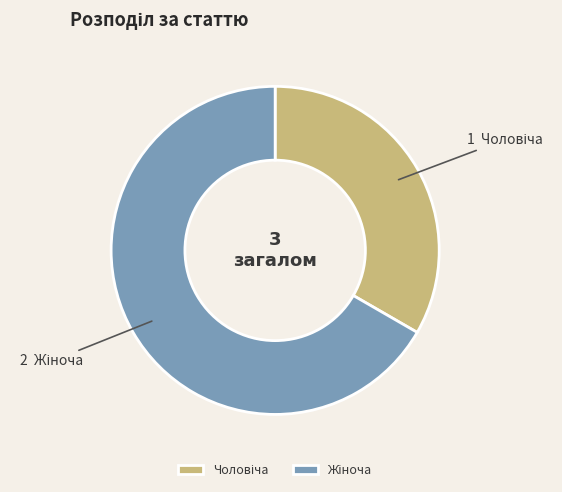

Count the number of slices in the pie.

2